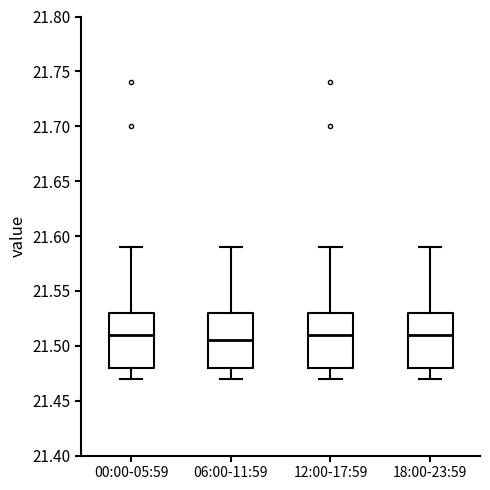

Where does the upper whisker of the box for 00:00-05:59 end on the y-axis? The values are not printed on the chart, so give them approximately, as read against the axis.

21.590